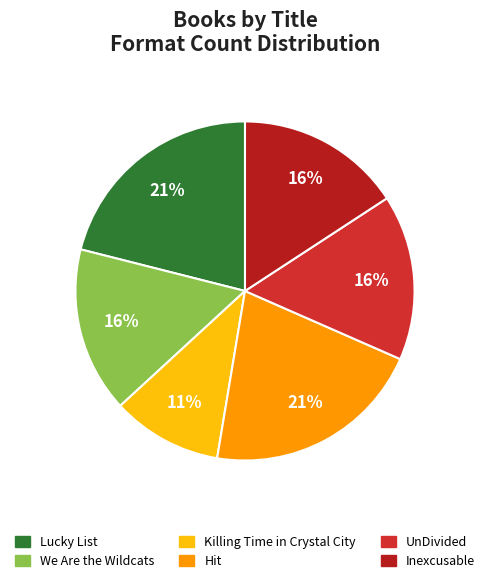

Count the number of slices in the pie.

6